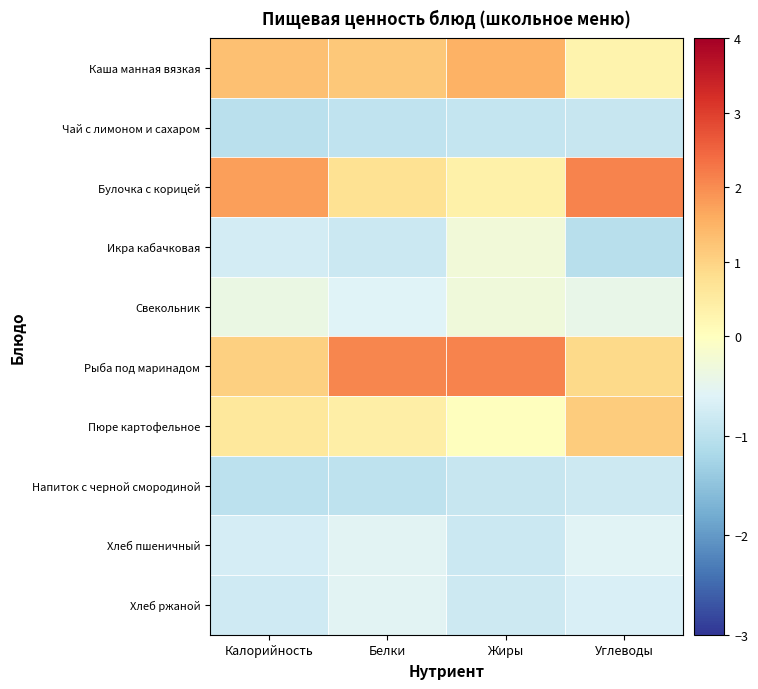

Which label corresponds to the largest value in the chart?

Жиры